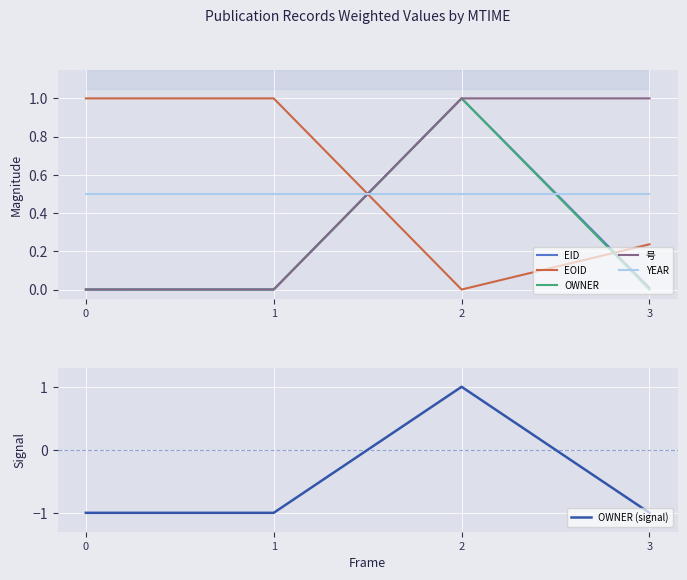

True or false: YEAR and 号 cross at least once.

True